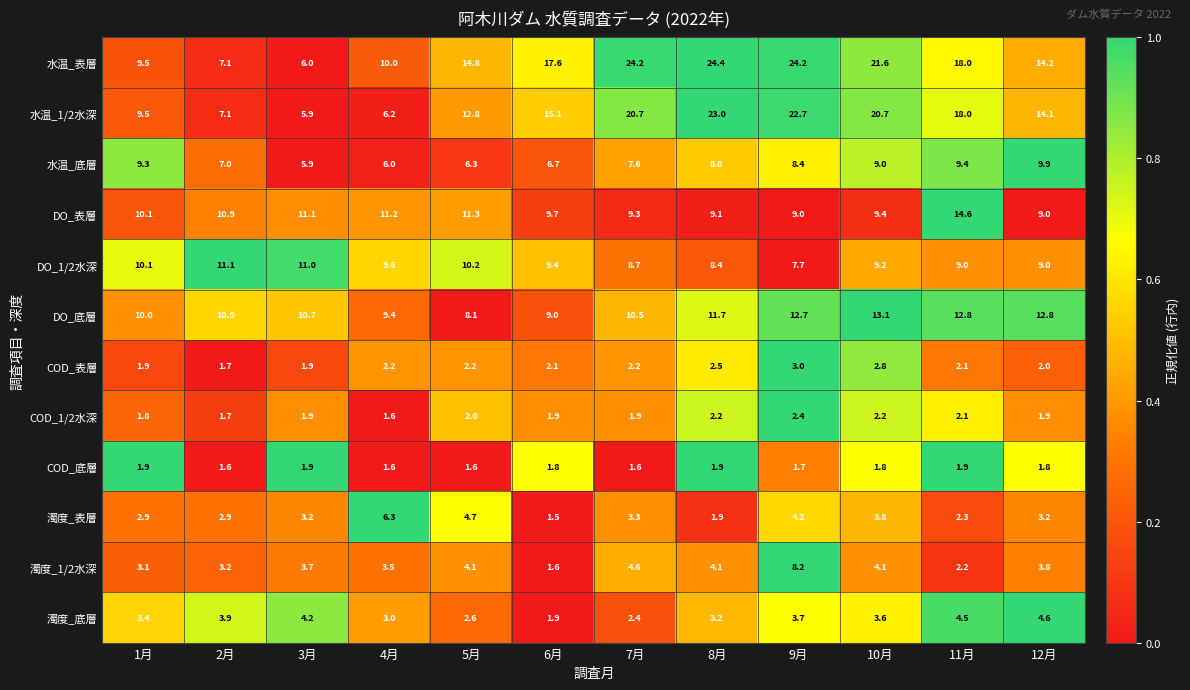

Which series has the largest total across all categories?

水温_表層